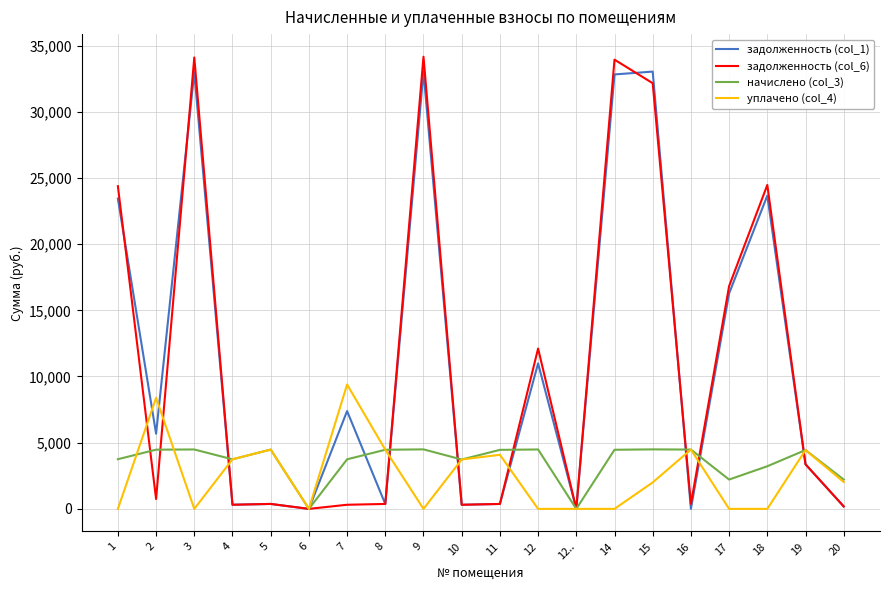

Which series has the widest spread of values?

задолженность (col_6)